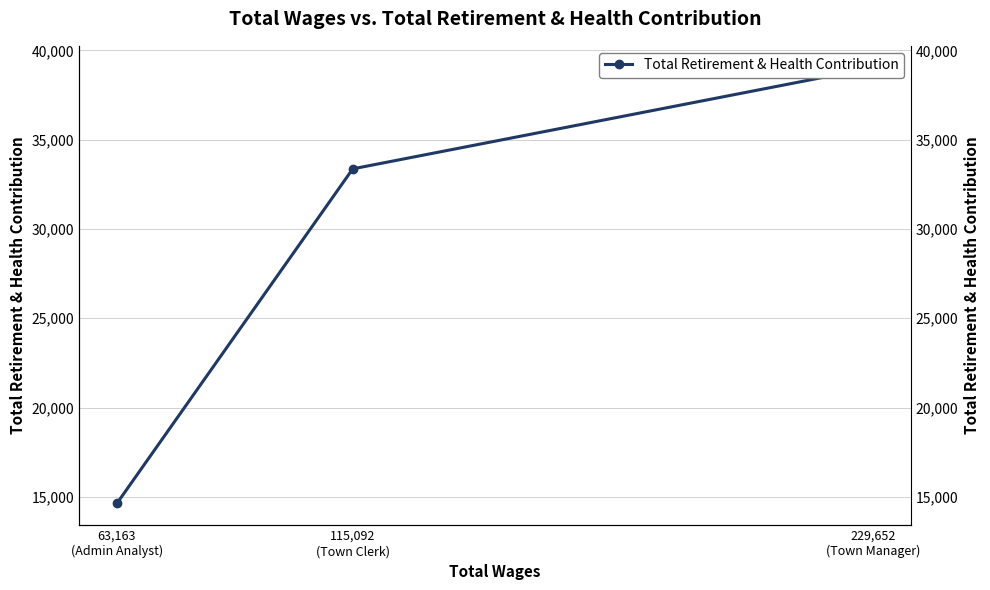

How many distinct data groups are displayed?

1